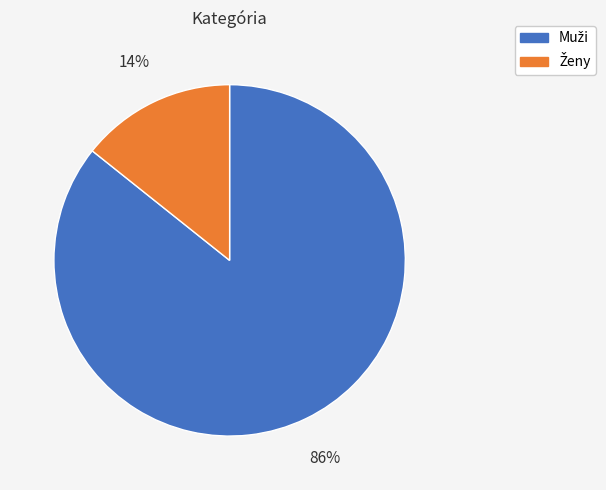

To the nearest percent, what is the average slice percentage?

50%